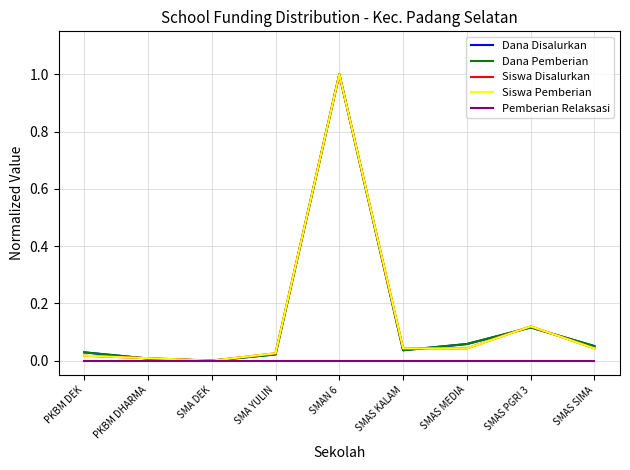

Does the chart have visible grid lines?

Yes